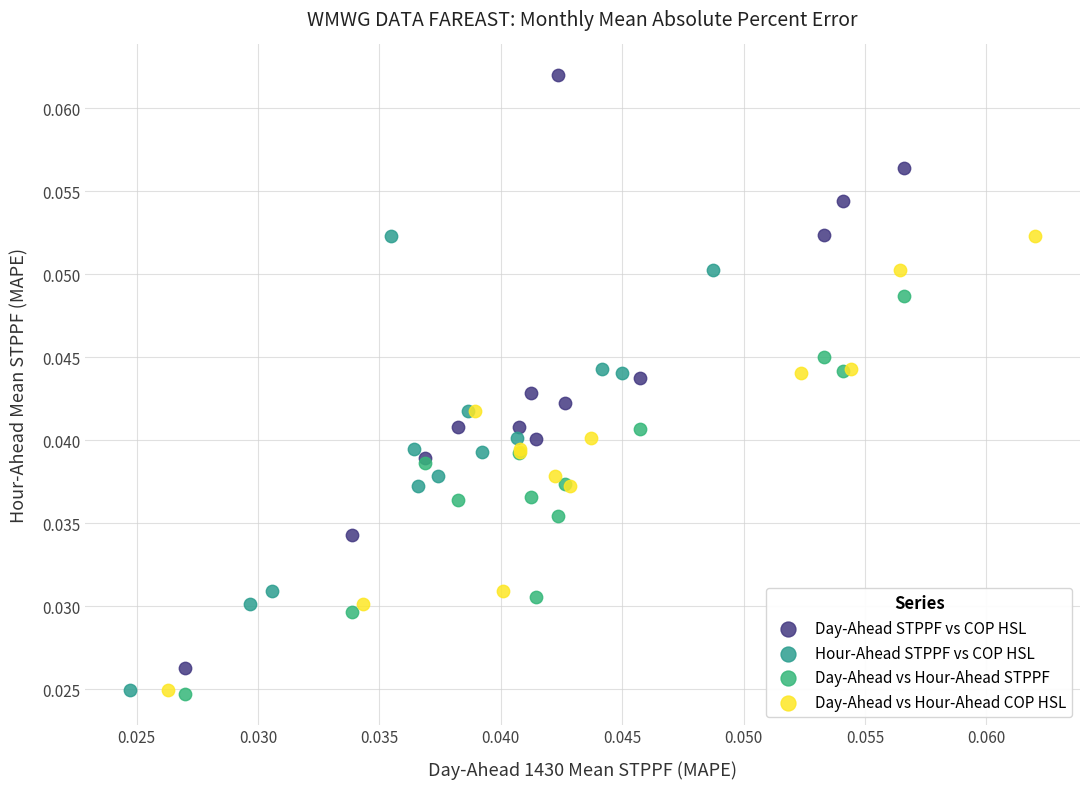

Which series has the widest spread of Y values?

Day-Ahead STPPF vs COP HSL